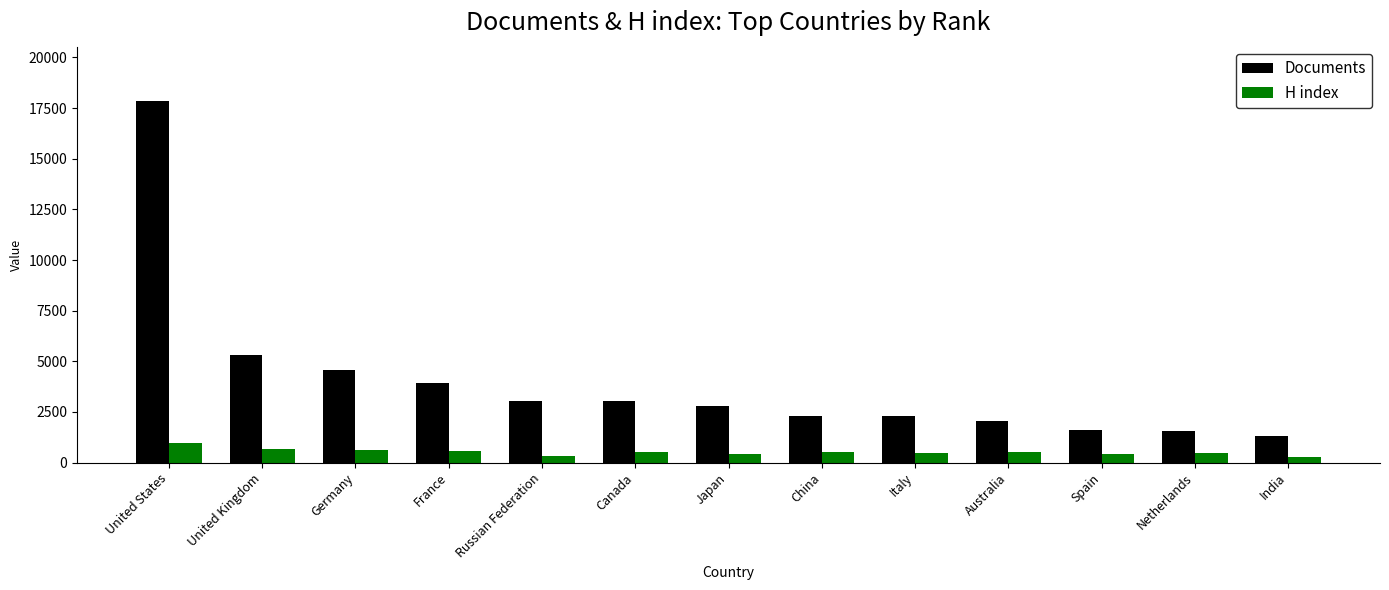

Which series has the largest range (max minus min)?

Documents